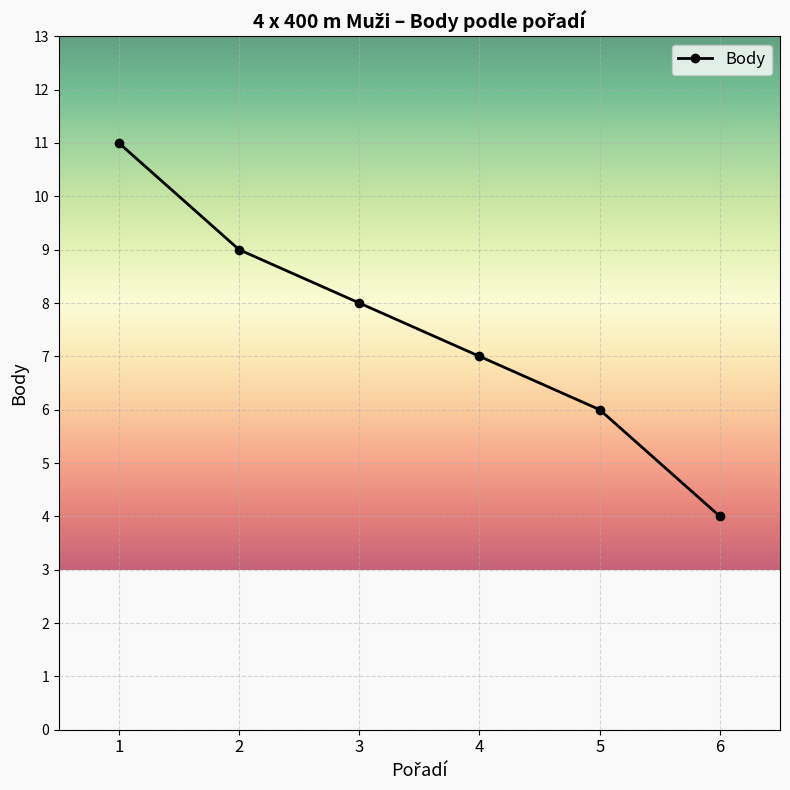

Rank the categories by value from lowest to highest.

6, 5, 4, 3, 2, 1